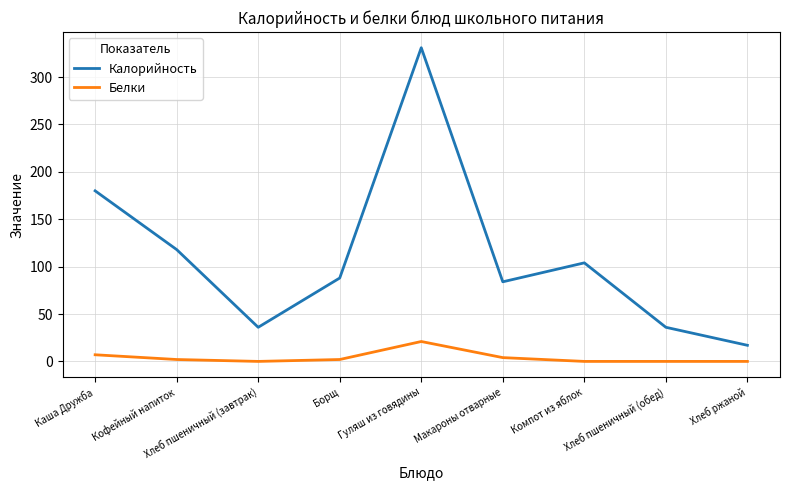

How many lines are shown in the chart?

2